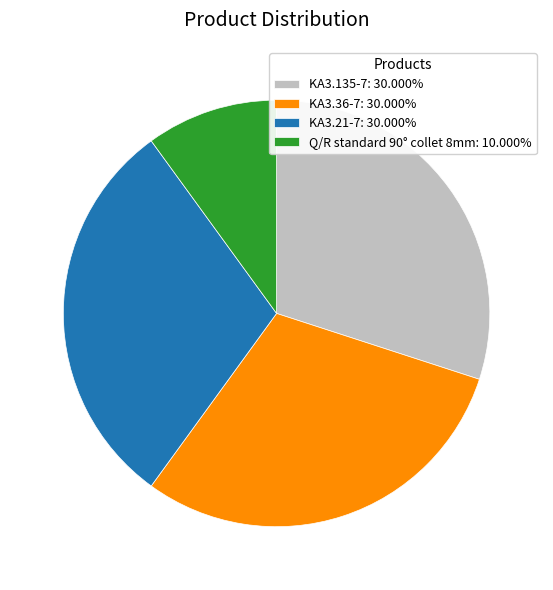

True or false: KA3.36-7 accounts for 42% of the total.

False